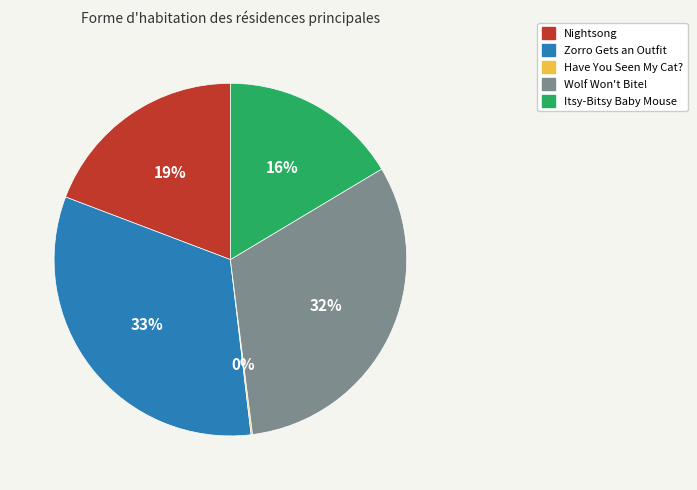

Does Nightsong account for over 50% of the chart?

No